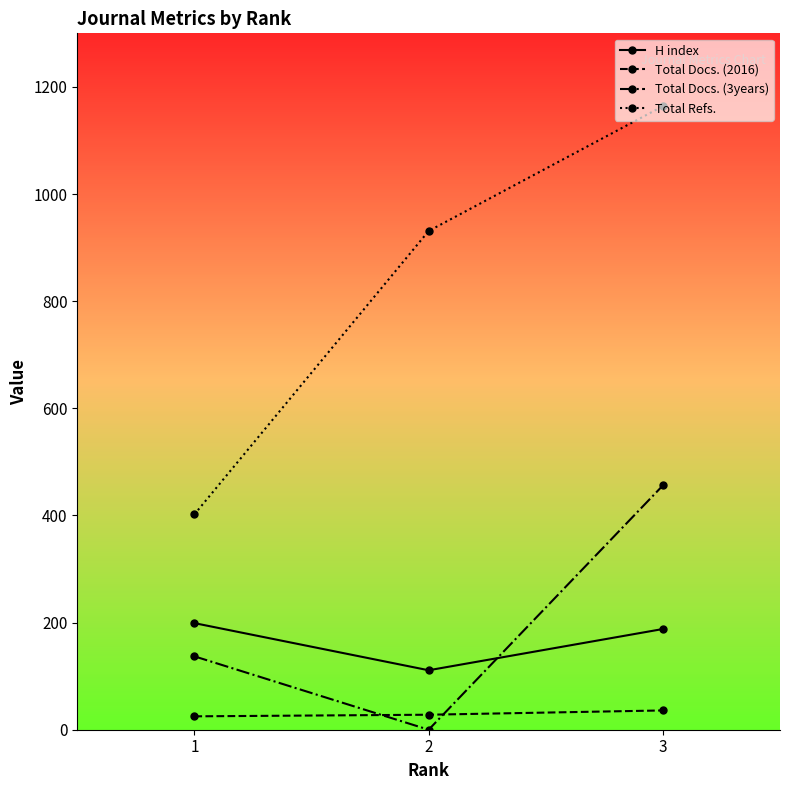

What is the difference between the maximum and minimum values in the Total Refs. series?

762